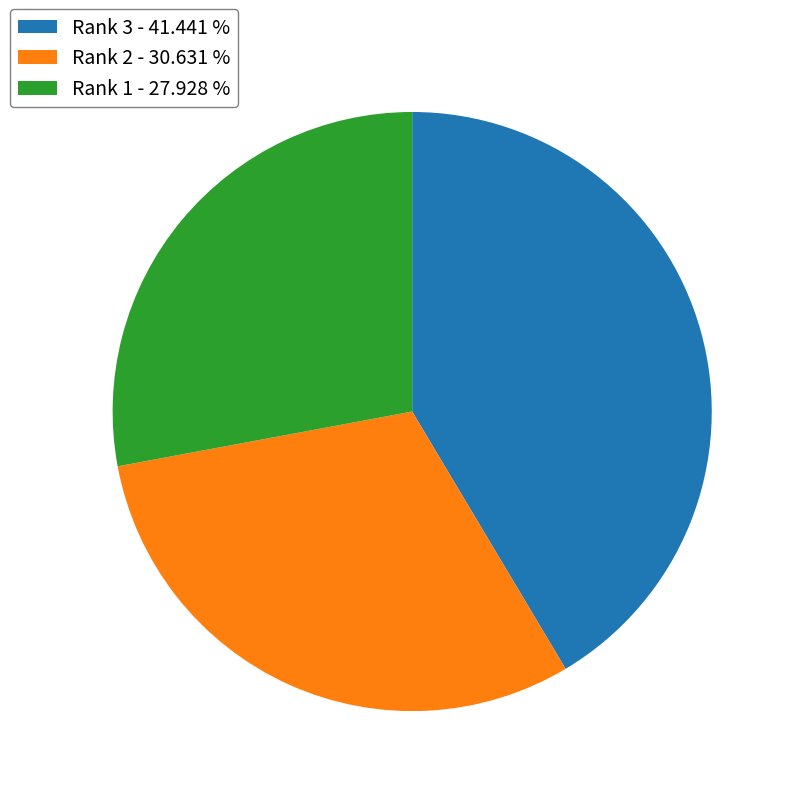

Combined, do Rank 3 - 41.441 % and Rank 1 - 27.928 % account for over 50%?

Yes